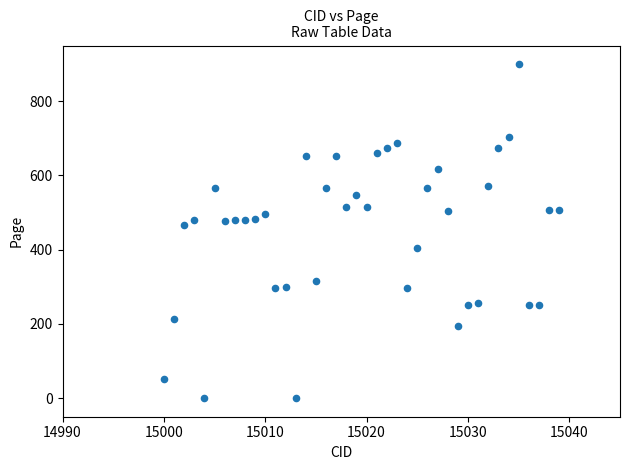

What is the range of Y values (max minus min)?

901.3